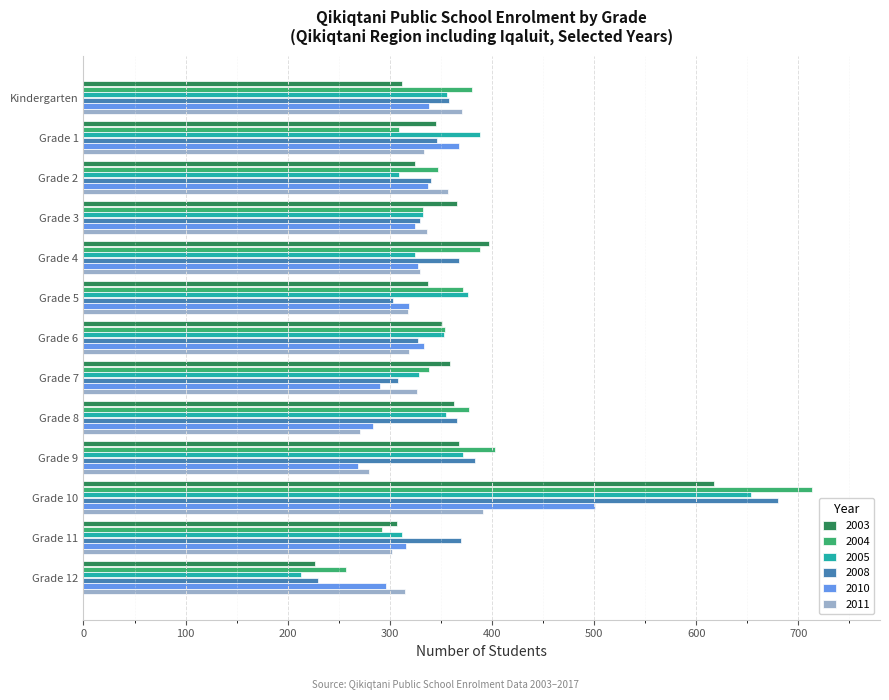

At which category does the chart reach its minimum across all series?

Grade 12